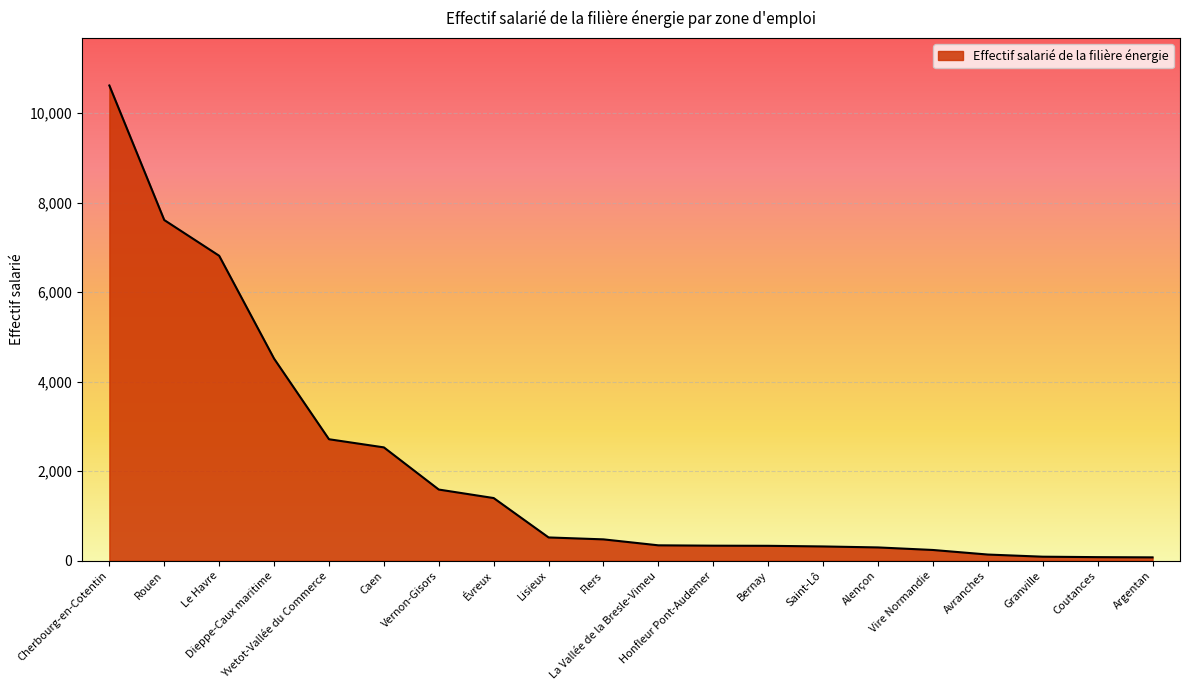

Read the value at Lisieux, to the nearest 10.

520